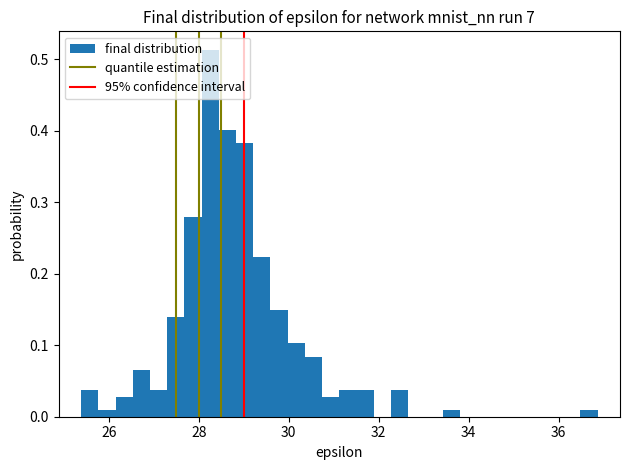

Around what value on the x-axis is the tallest bar? Give the approximate position of its centre, as read against the axis.

28.2